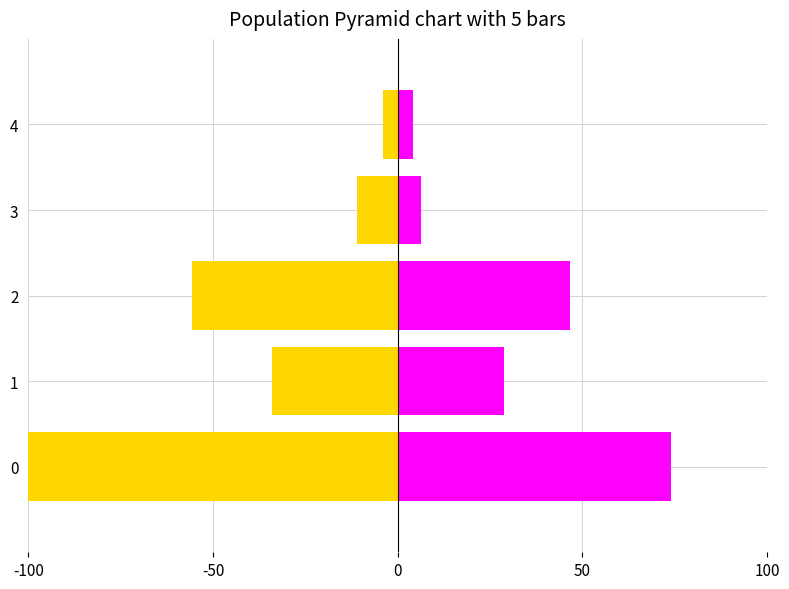

What is the difference between the second highest and minimum values in the Ejecucion Acumulada al OCTUBRE series?

42.6